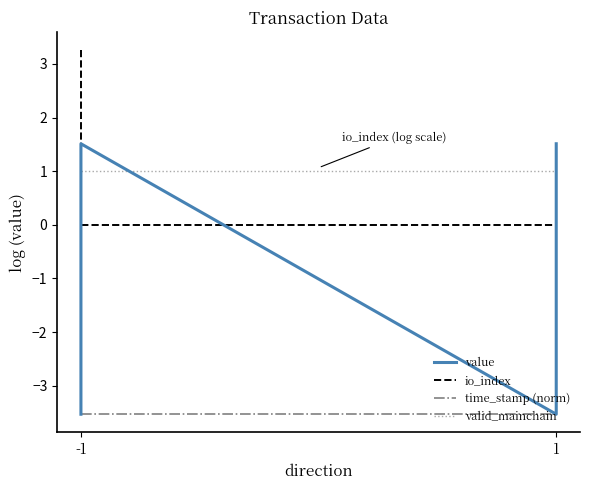

Is this an area chart (filled region under the line)?

No